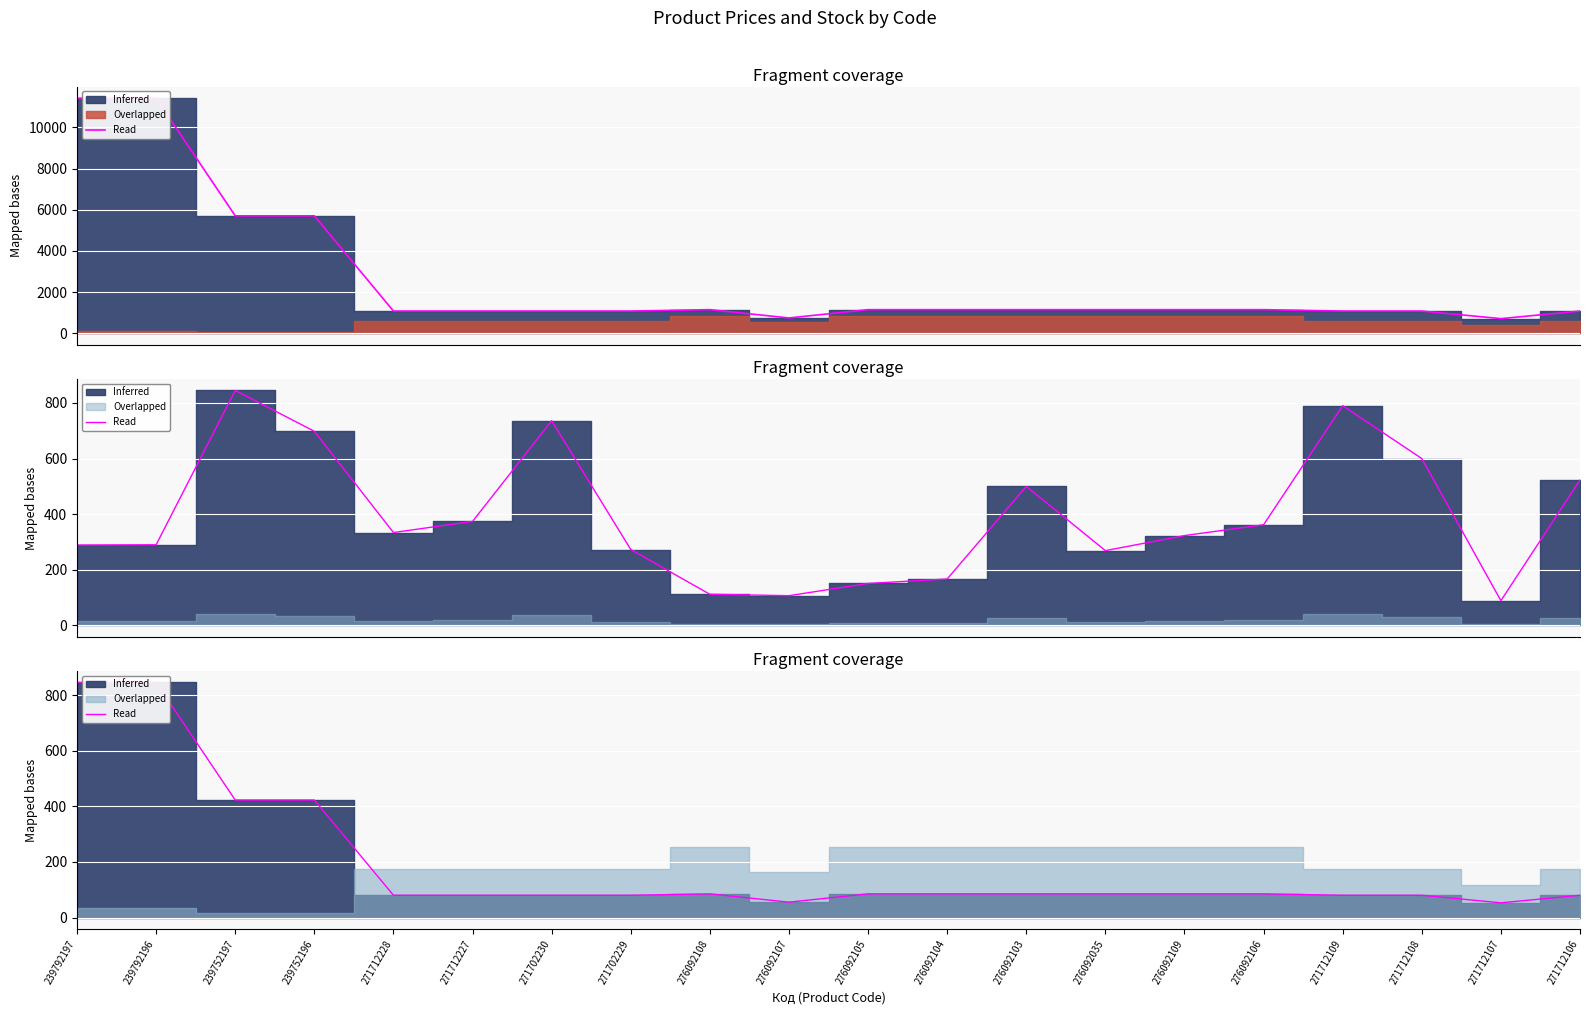

At which category does the data reach its first local valley?

276092107